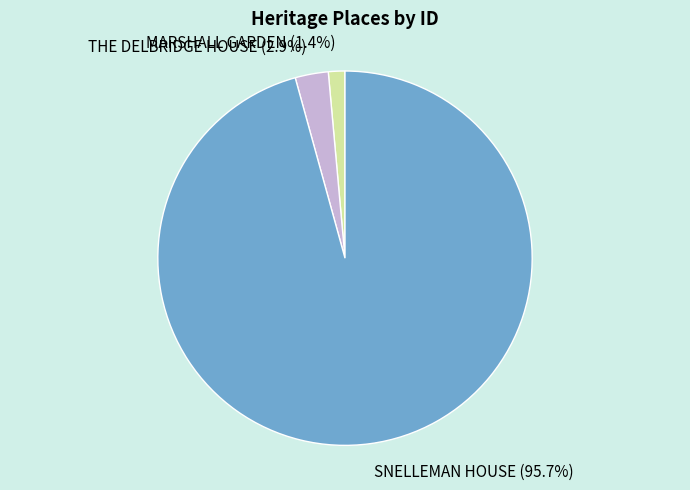

What is the smallest slice in the pie chart?

MARSHALL GARDEN